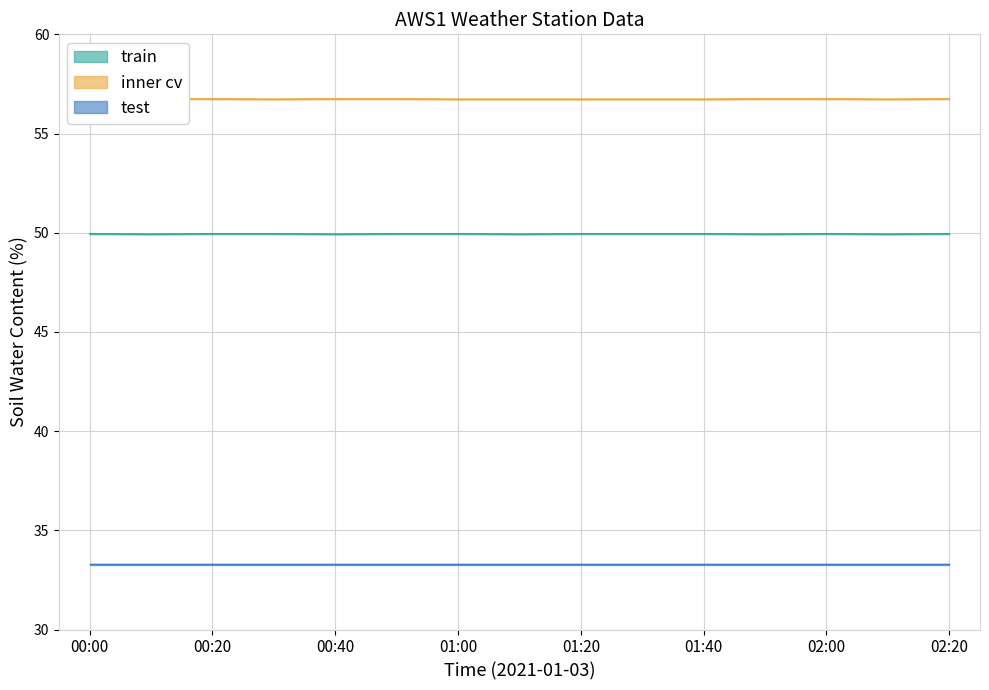

Count the number of categories in the chart.

15